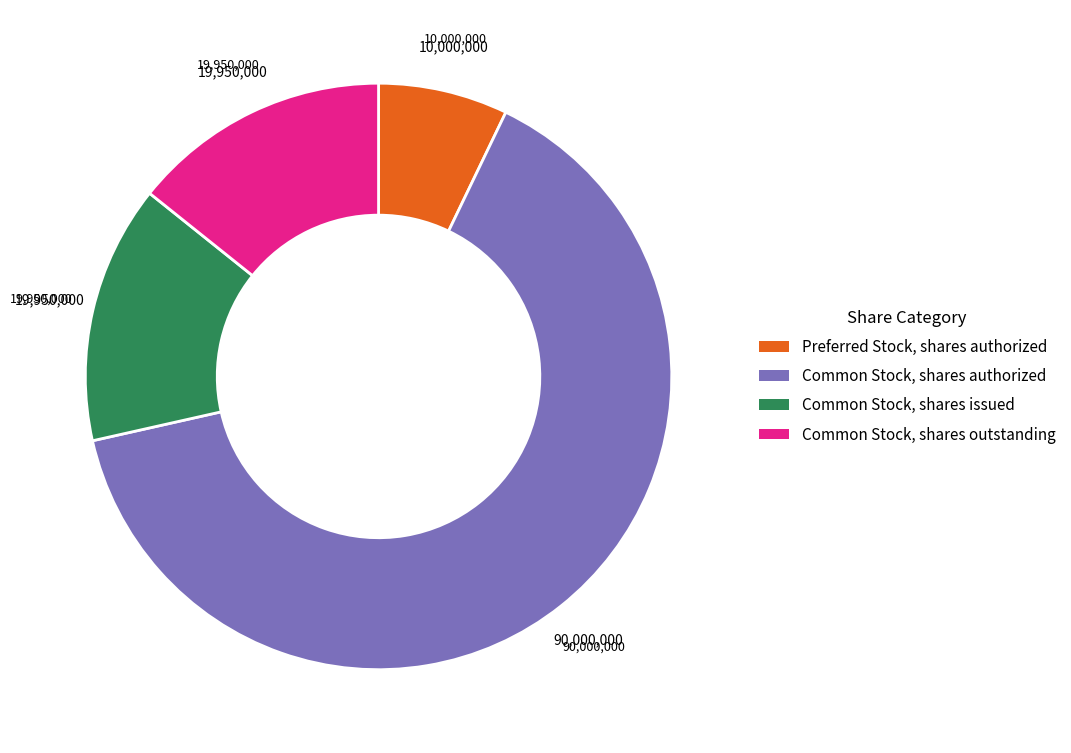

Which category accounts for the majority?

Common Stock, shares authorized